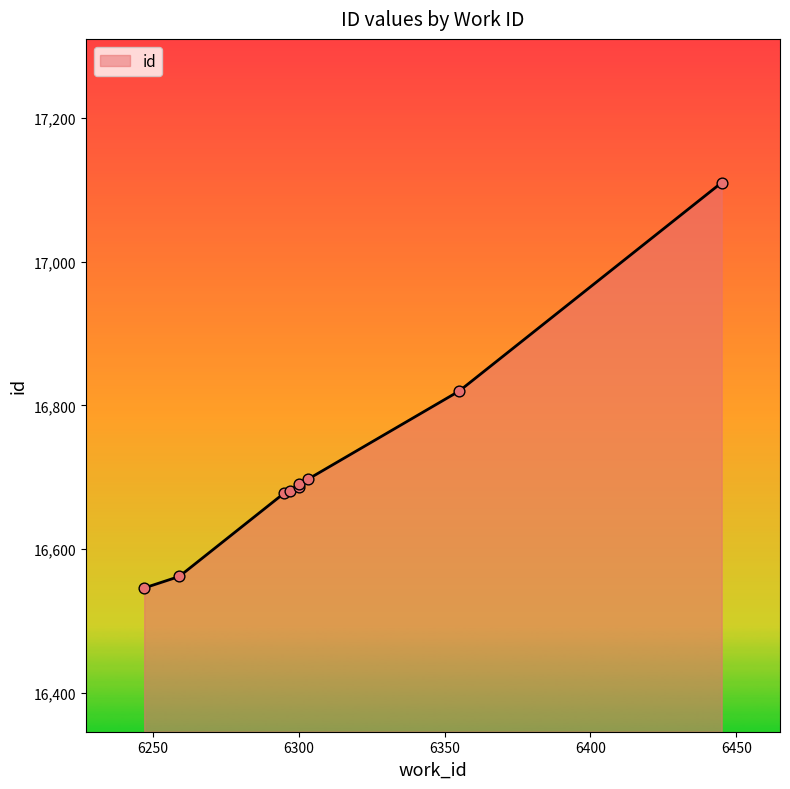

What is the change in value from 6259 to 6445?

+548